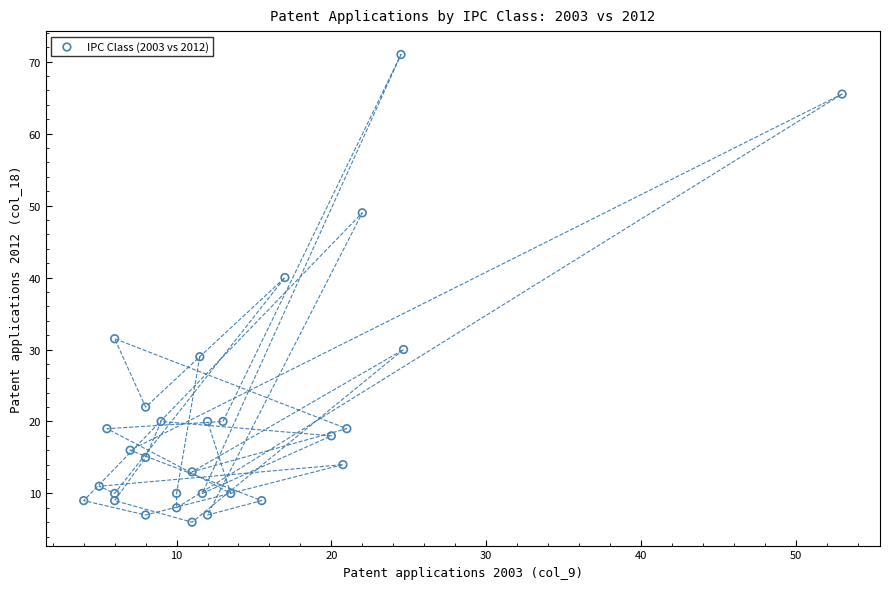

What Y value in the scatter plot is closest to 38?

40.0